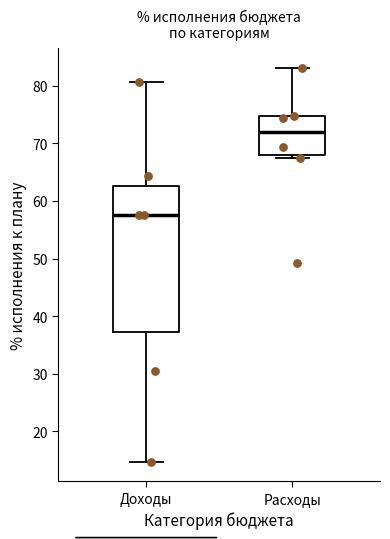

Reading left to right, read every box against the y-axis: the position of its median line, the range the box covers, and the ends of its whiskers. The values are not printed on the chart, so give them approximately, as read against the axis.

Доходы: median 58, box 37 to 63, whiskers 15 to 81
Расходы: median 72, box 68 to 75, whiskers 67 to 83